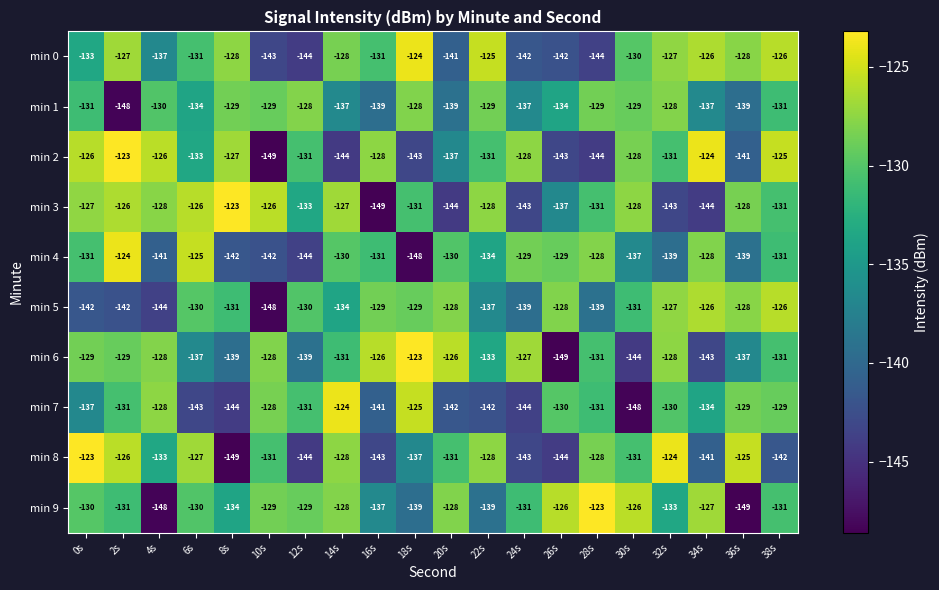

What is the total value across all series at 4s?

-1343